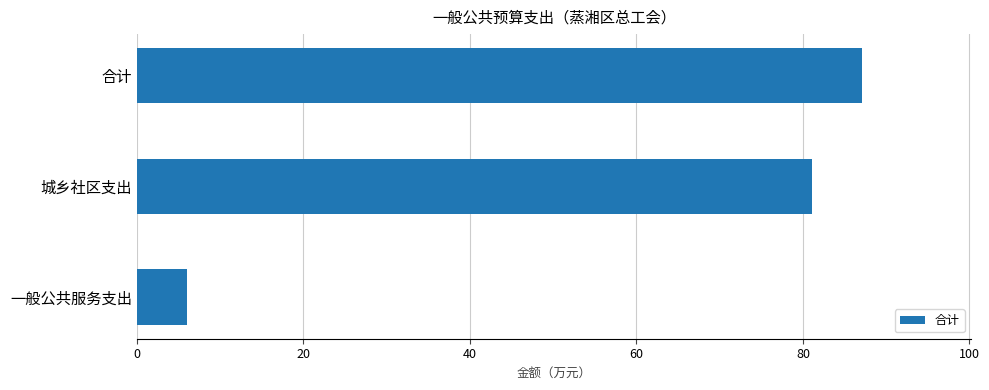

List the labels in order of value, largest first.

合计, 城乡社区支出, 一般公共服务支出